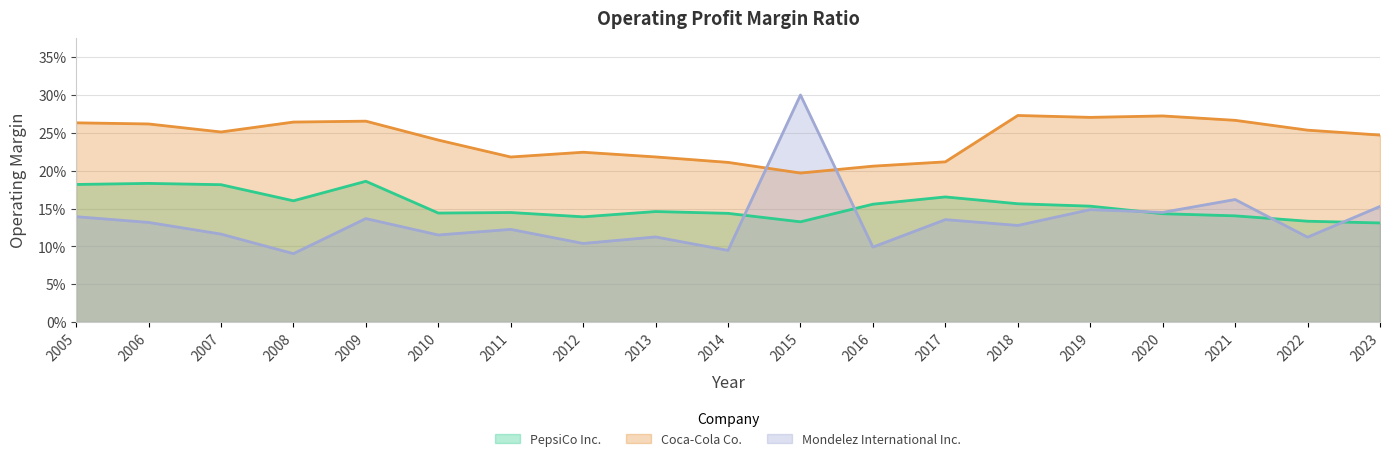

How many interior local valleys does the Coca-Cola Co. series have?

4